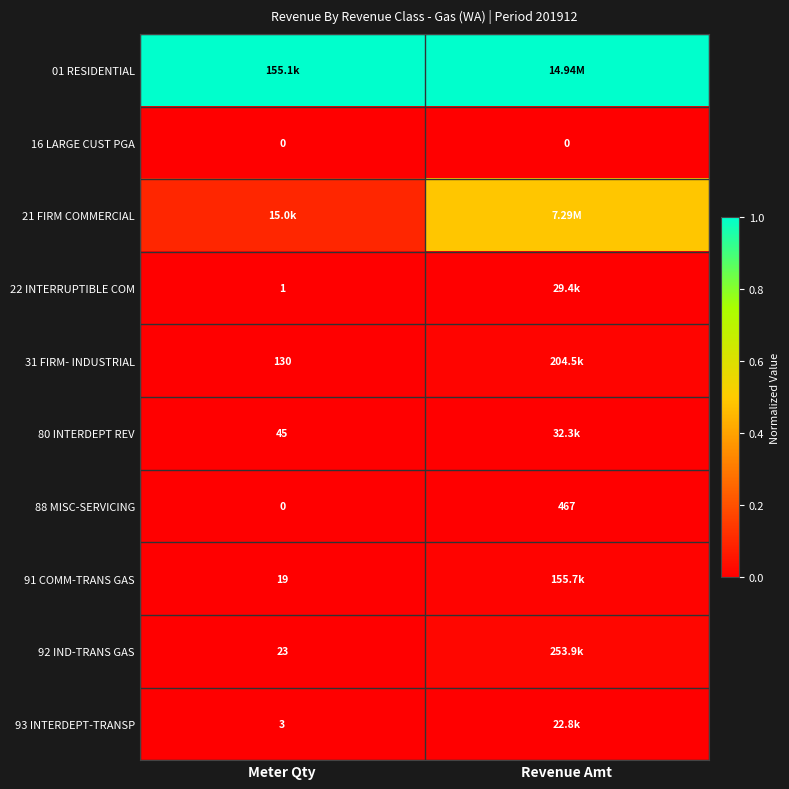

Is the value of 91 COMM-TRANS GAS at Meter Qty greater than the value of 16 LARGE CUST PGA at Revenue Amt?

Yes